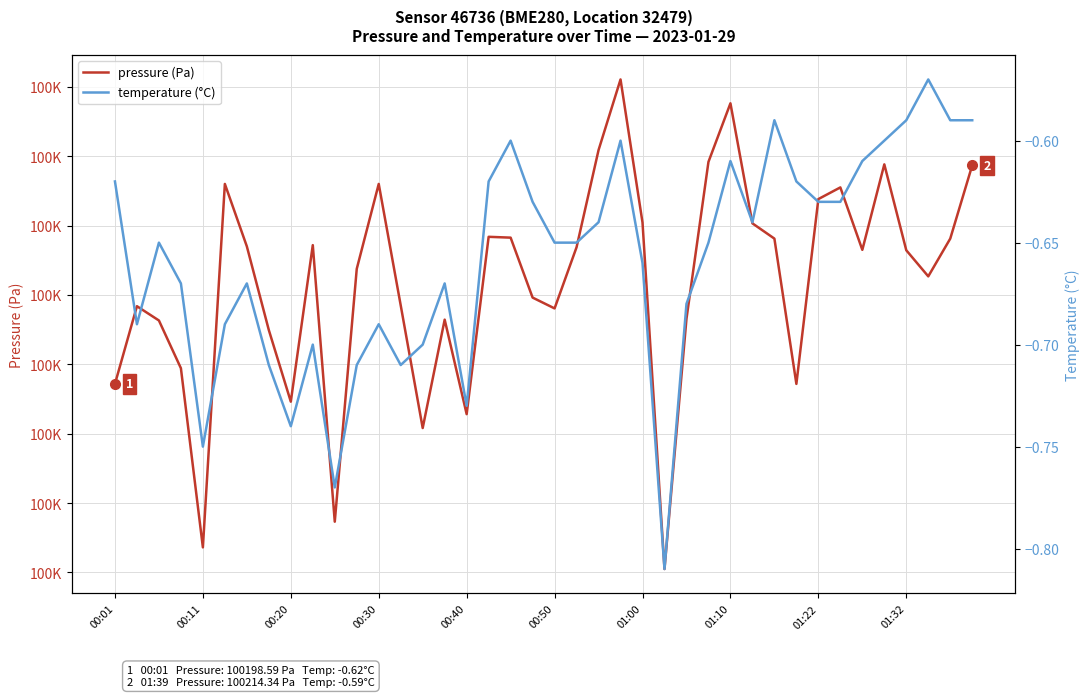

What are all the series names shown in the legend?

pressure (Pa), temperature (°C)